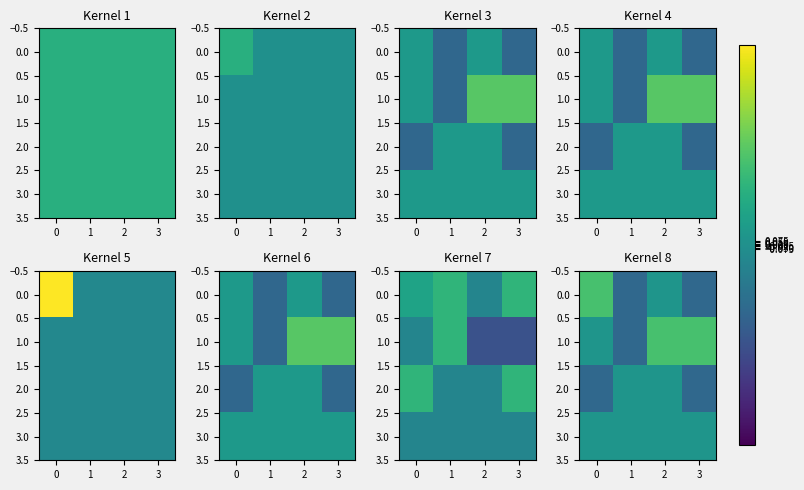

Between 2 and 1, which is larger?

2